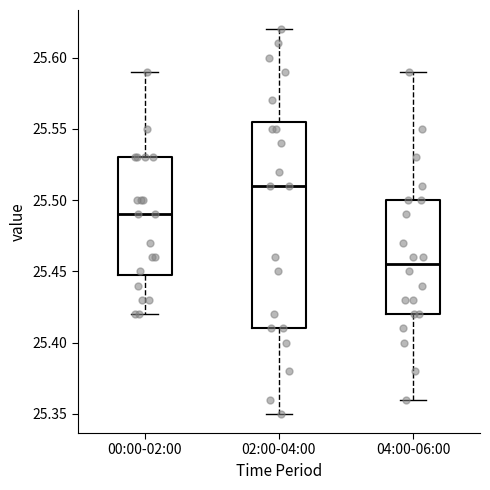

Which box is the tallest, from its lower edge to its upper edge?

02:00-04:00